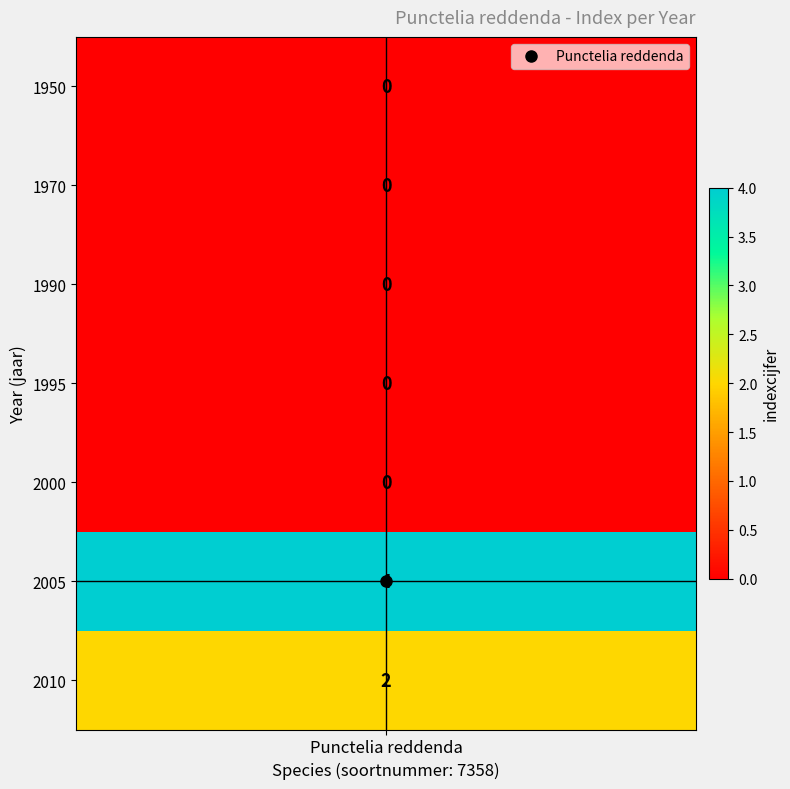

The chart shows a value of 0 at 1995. True or false?

True